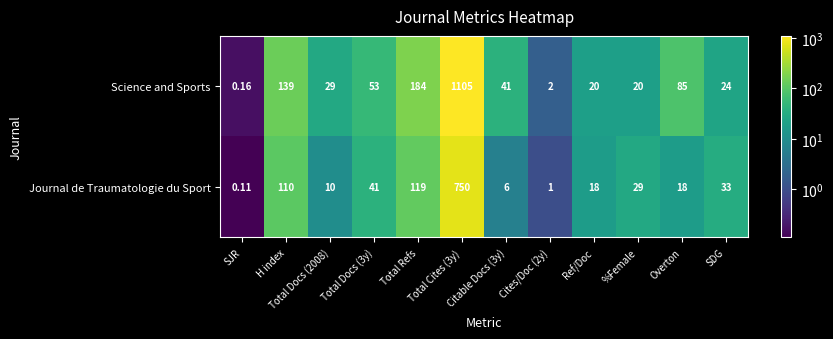

Between Total Cites (3y) and SDG, which series saw the biggest shift?

Science and Sports